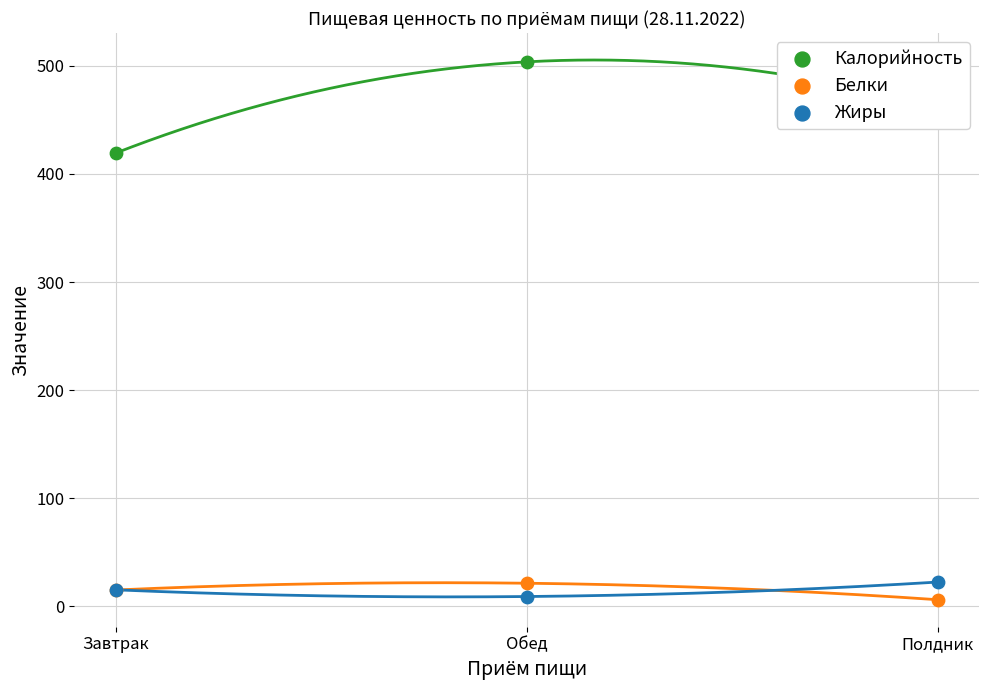

What is the total value across all series at Обед?

534.1